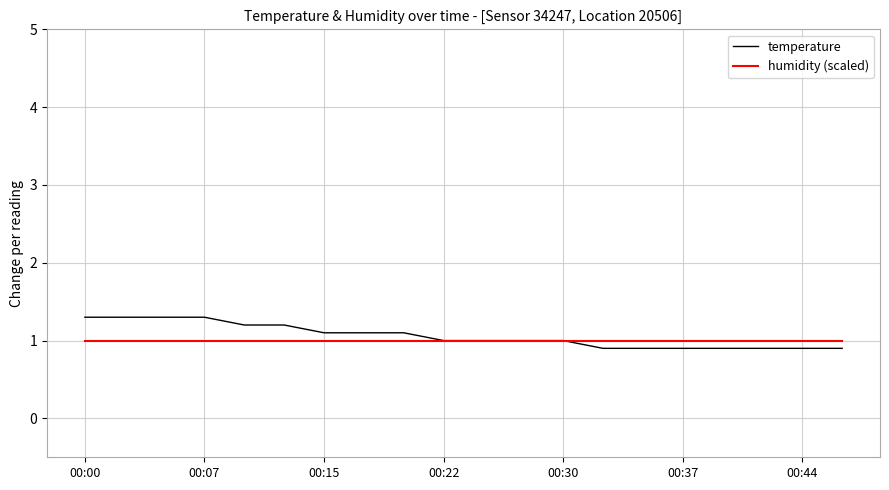

Rank the series by their maximum value, from highest to lowest.

temperature, humidity (scaled)